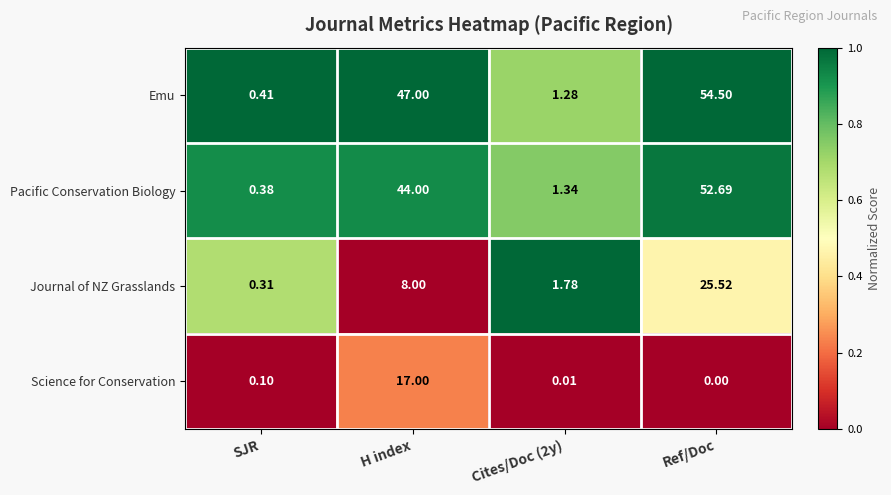

Which label corresponds to the largest value in the chart?

Ref/Doc